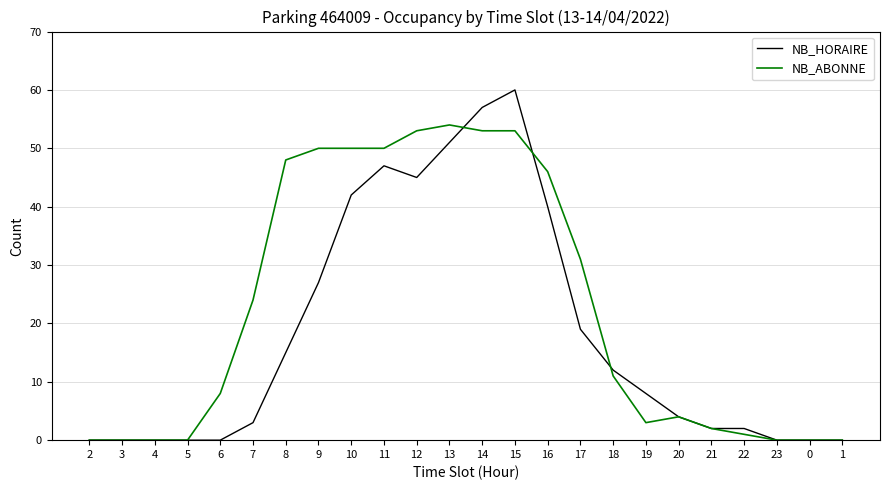

What value does the NB_ABONNE series have at 7?

24